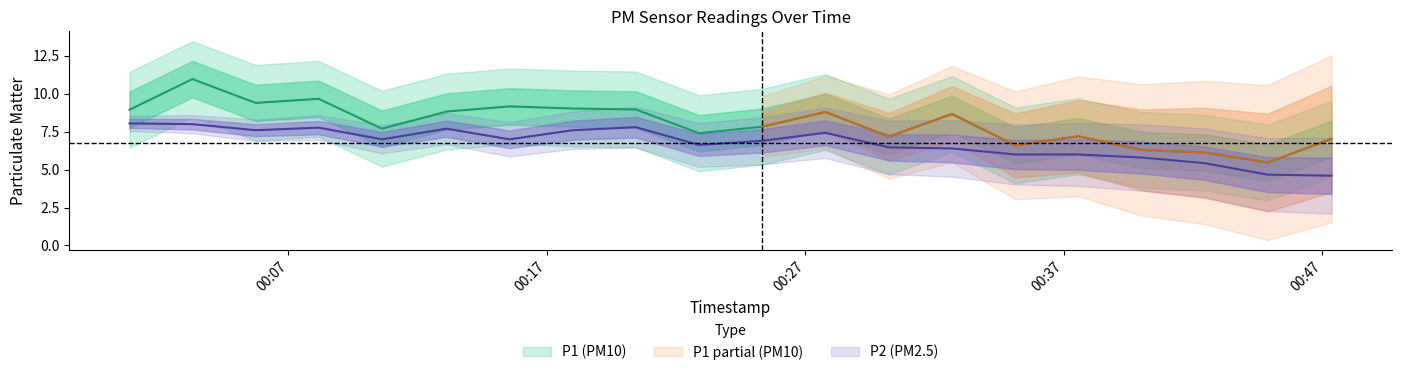

What is the minimum value for P2?

4.6